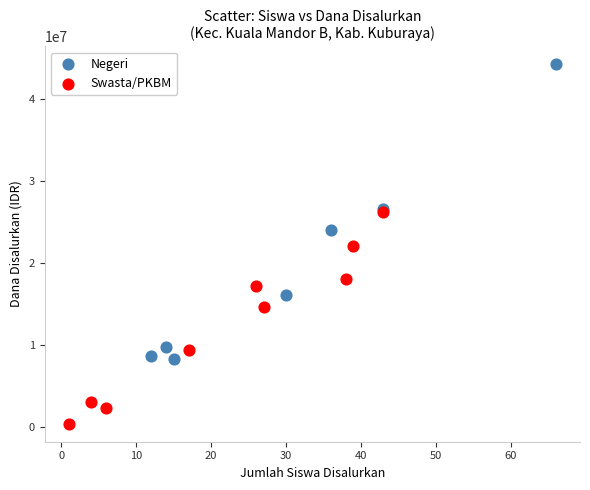

Which series contains the lowest Y value?

Swasta/PKBM